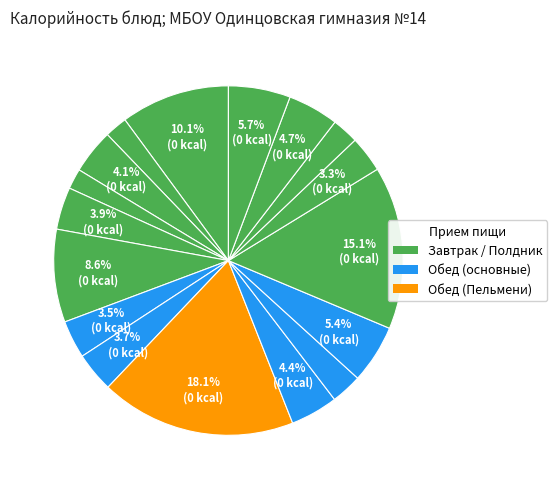

Which category has the biggest portion of the pie?

Пельмени с маслом